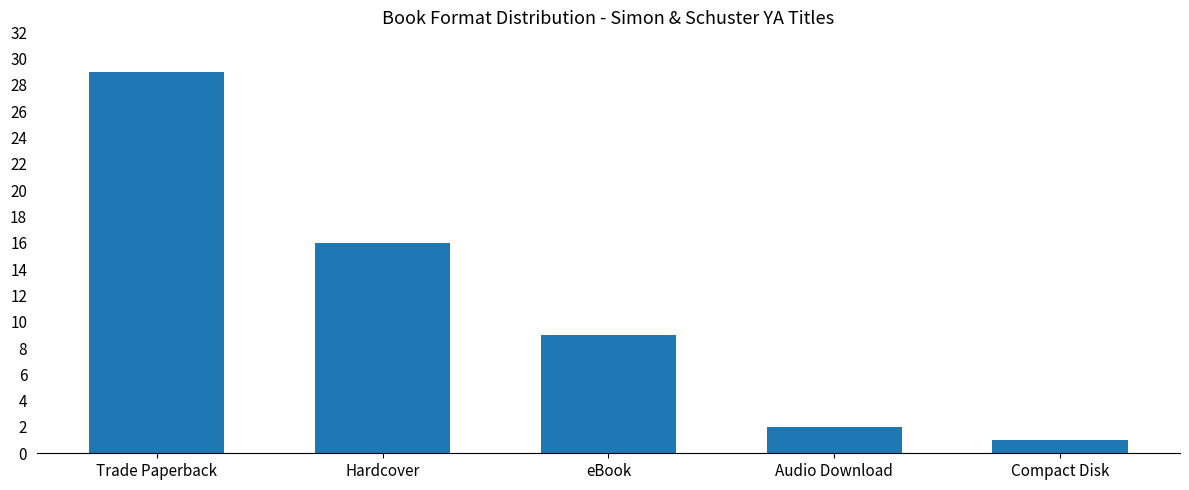

The chart shows a value of 42 at Trade Paperback. True or false?

False